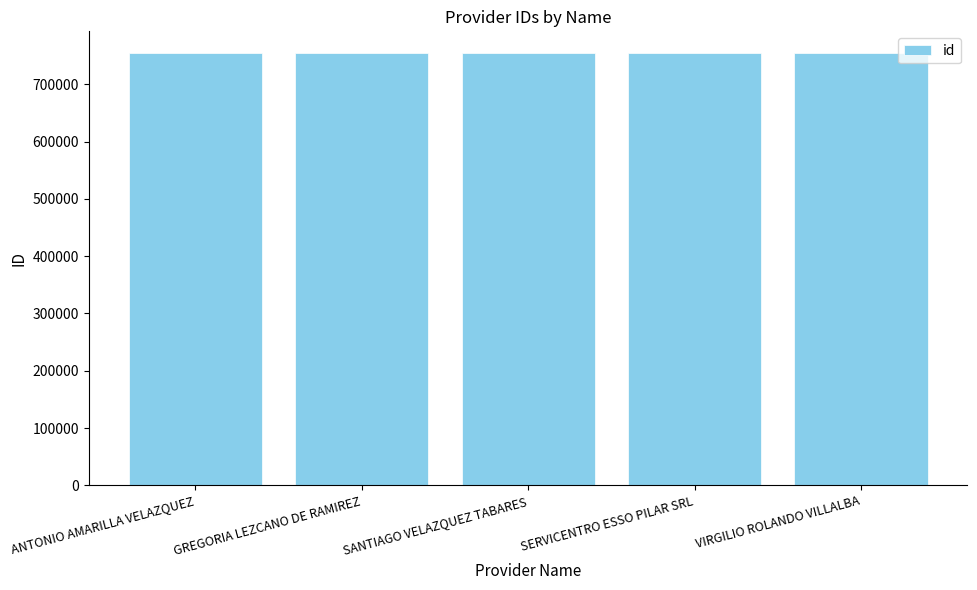

What is the change in value from GREGORIA LEZCANO DE RAMIREZ to SERVICENTRO ESSO PILAR SRL?

+2